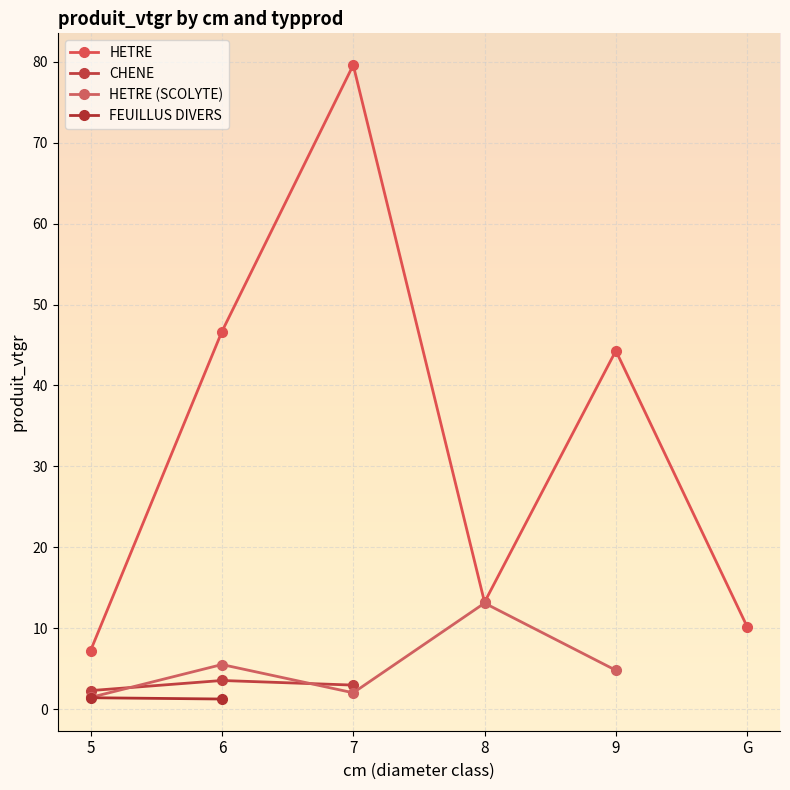

Which series has the widest spread of values?

HETRE